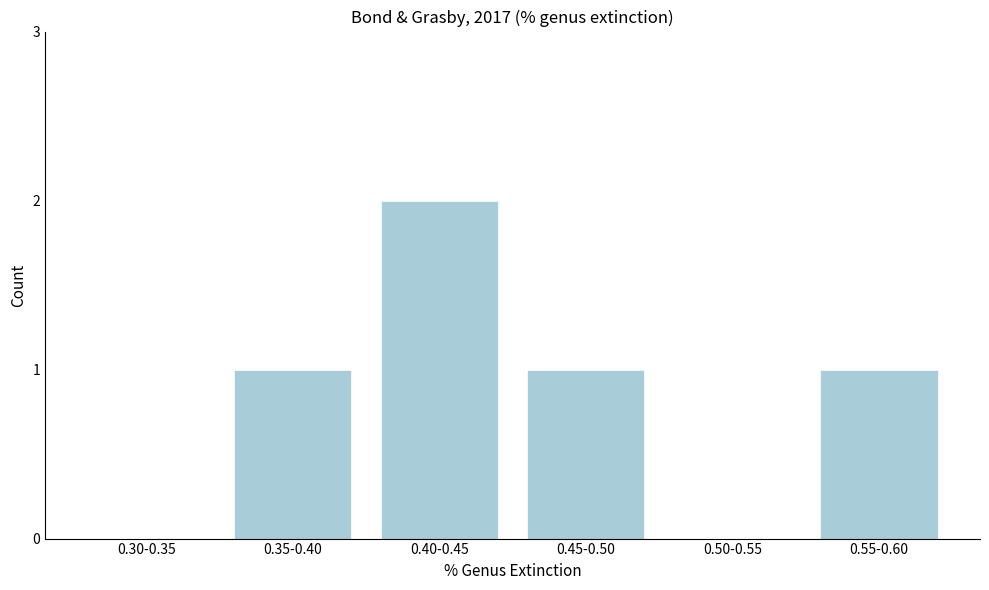

Reading right to left, list all the values displayed in this chart.

0.55-0.60=1	0.50-0.55=0	0.45-0.50=1	0.40-0.45=2	0.35-0.40=1	0.30-0.35=0